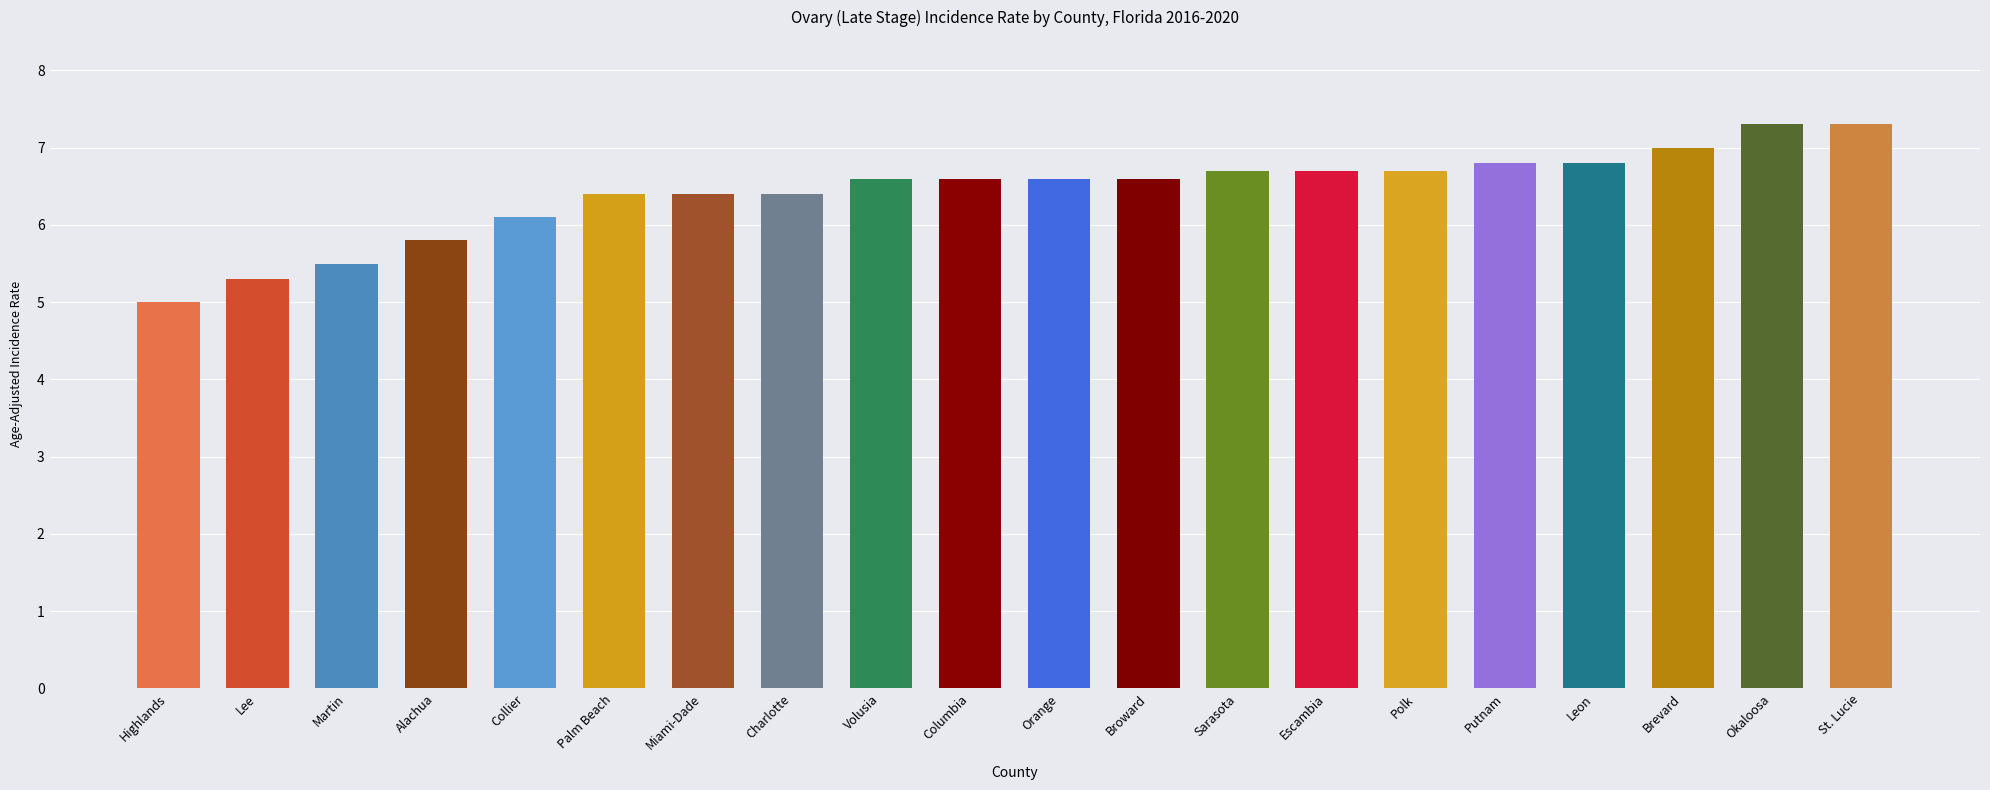

What is the sum of the values at Volusia and Broward?

13.2